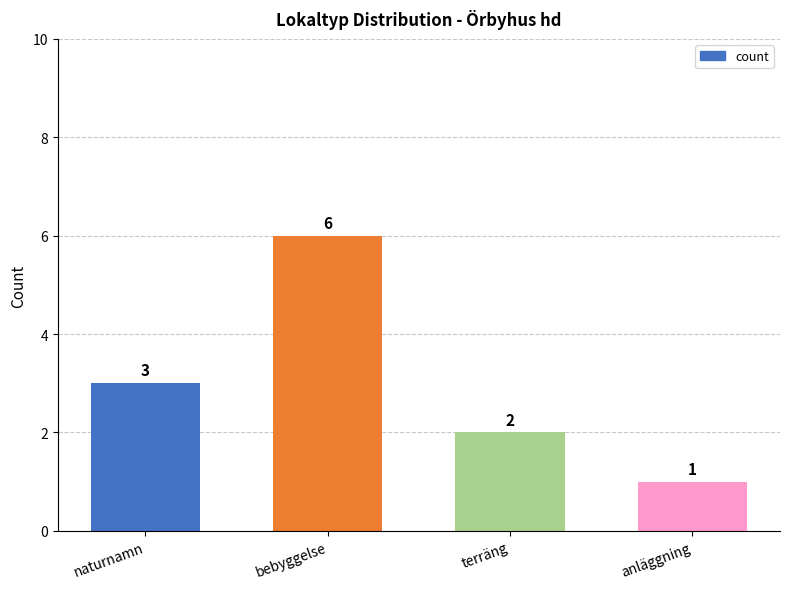

True or false: the data shows 6 at bebyggelse.

True